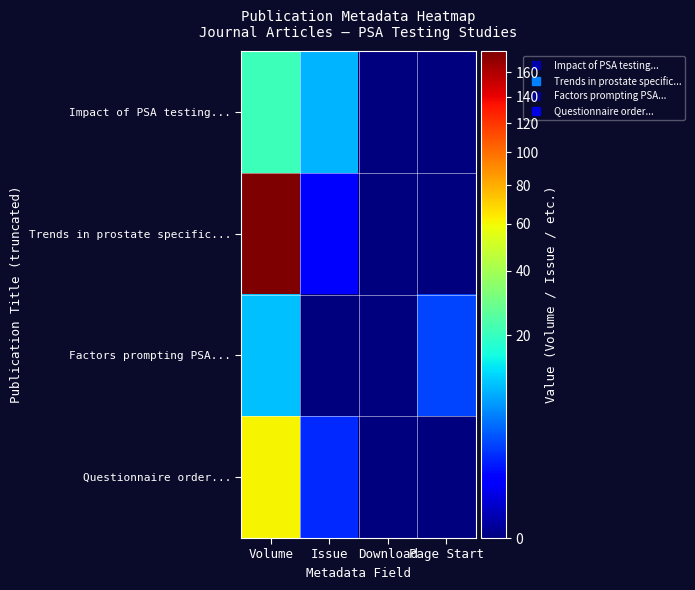

Between Issue and Page Start, which is larger?

Issue